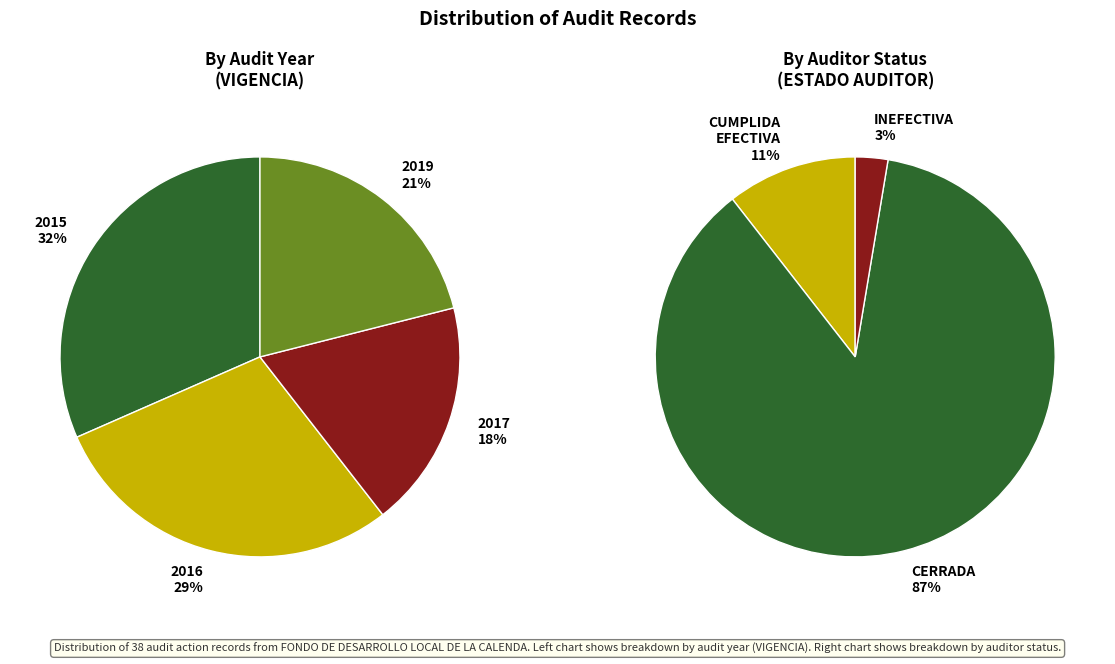

Between CUMPLIDA EFECTIVA and CERRADA, which is larger?

CERRADA